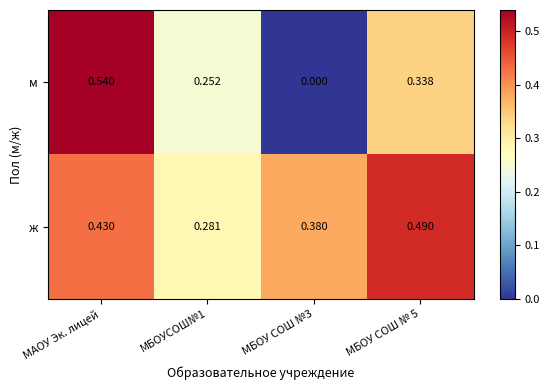

Which label corresponds to the largest value in the chart?

МАОУ Эк. лицей